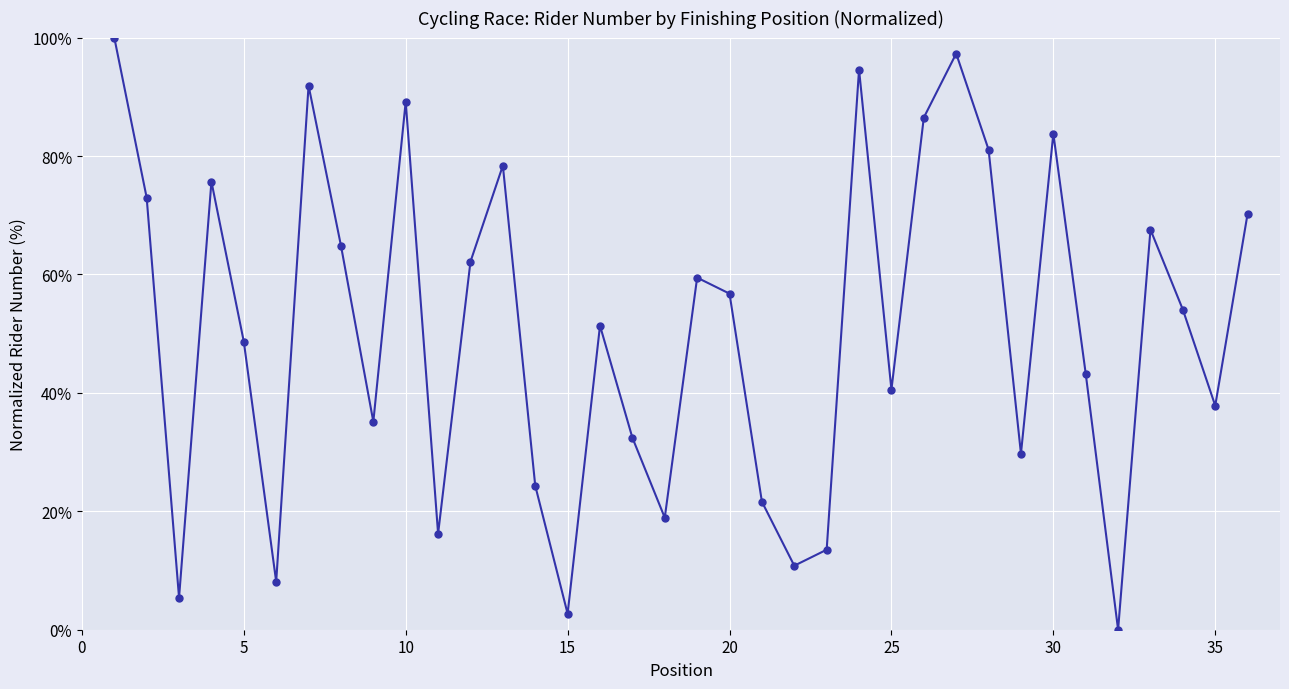

True or false: the data has more than 0 interior local peaks.

True